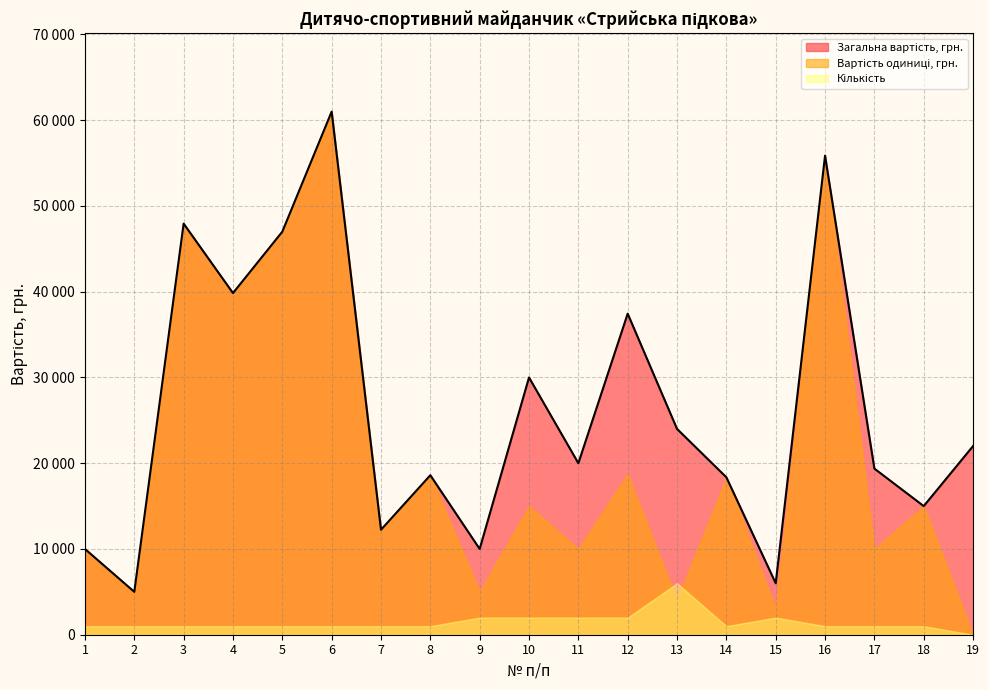

Is it true that Кількість equals 1 at 3?

True